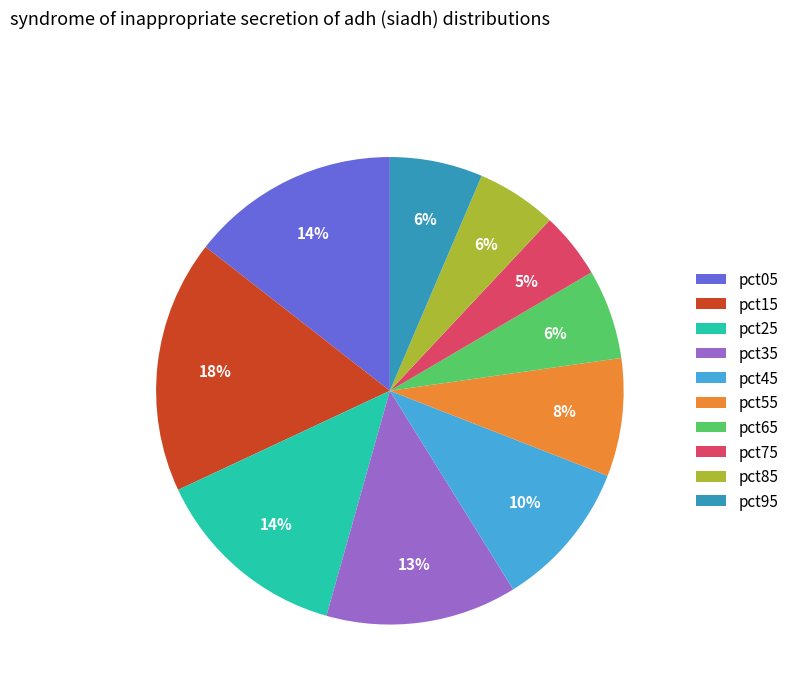

To the nearest percent, what is the average slice percentage?

10%